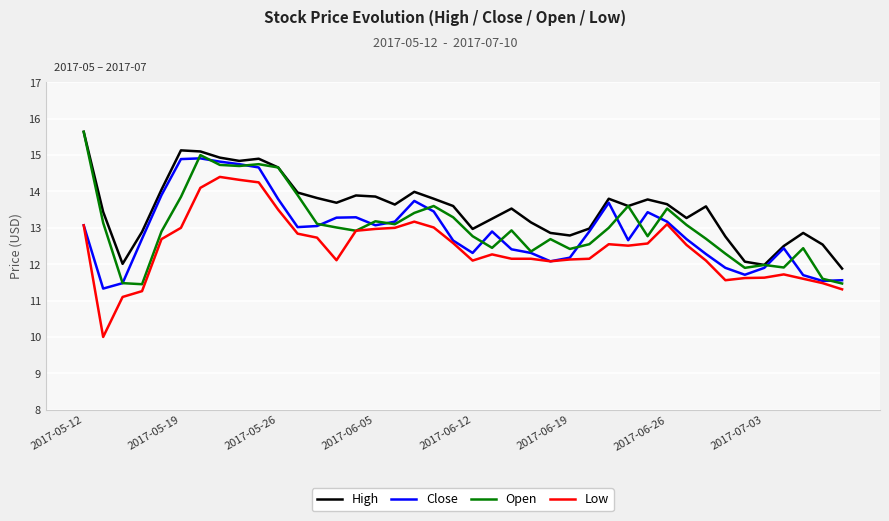

True or false: Low has more than 0 interior local peaks.

True